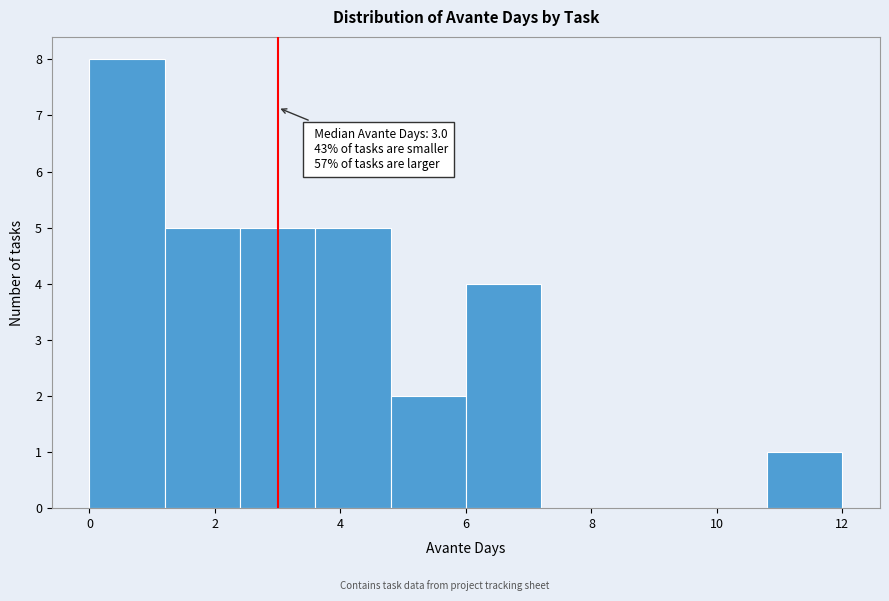

Which range on the x-axis has the tallest bar?

0.0 to 1.2